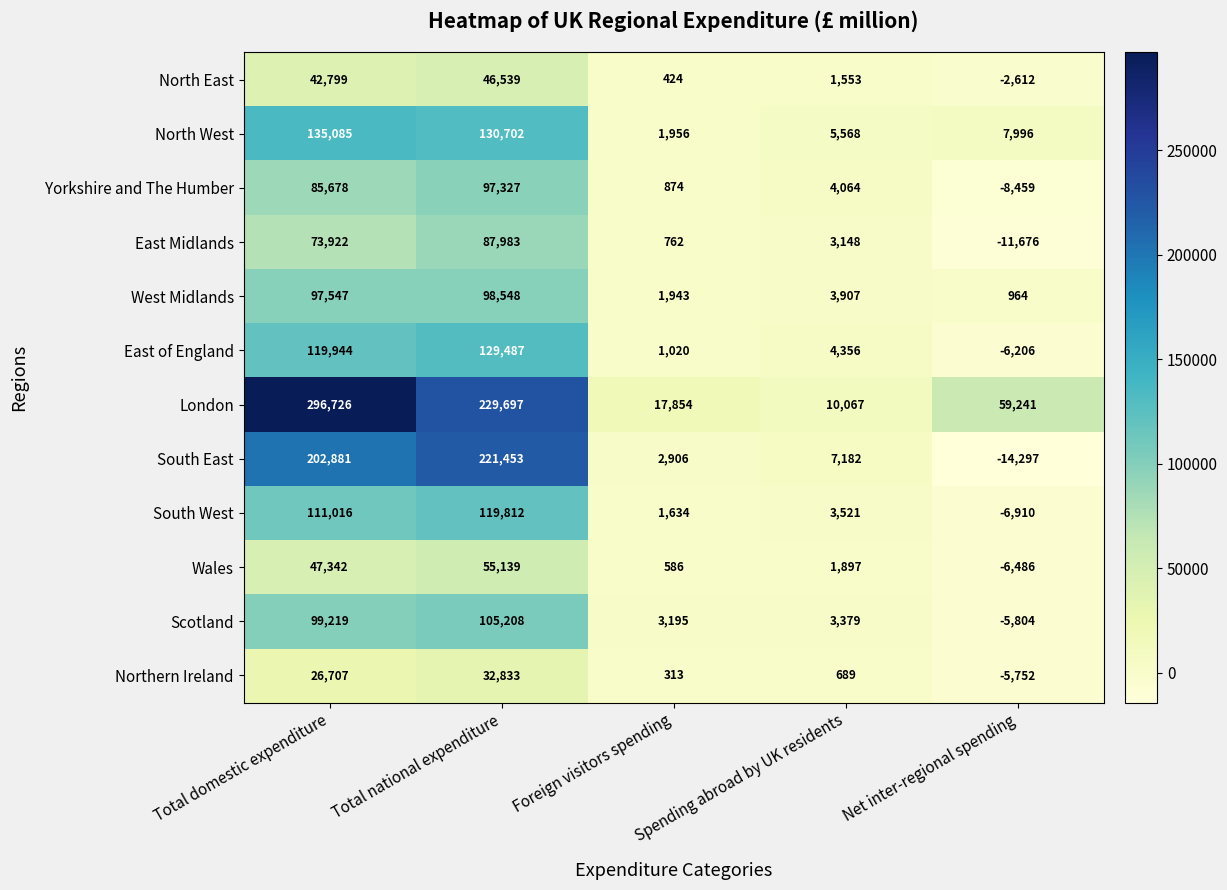

What is the difference between the Scotland values at Spending abroad by UK residents and Total domestic expenditure?

95840